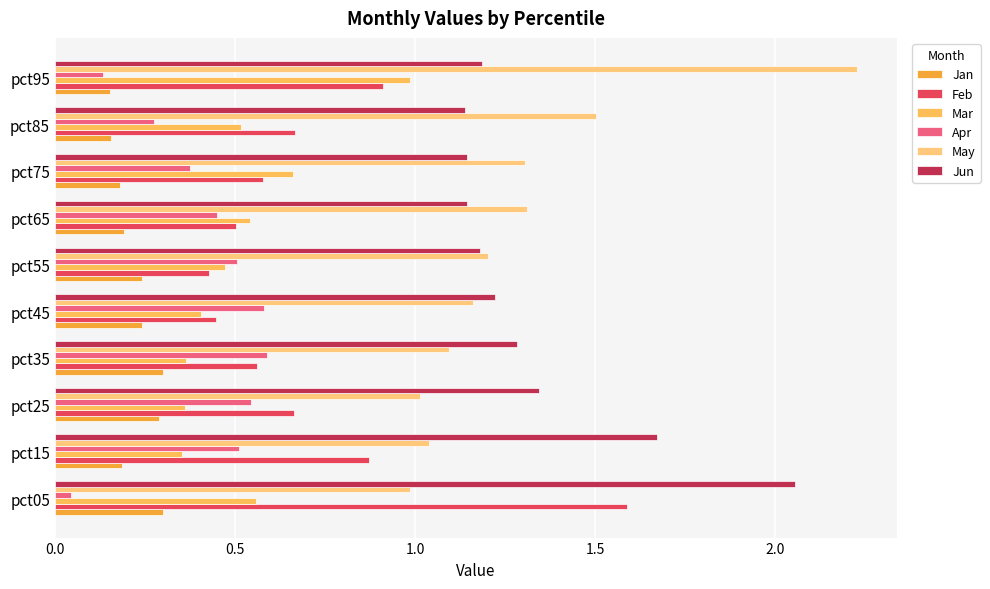

How many series are shown in this chart?

6